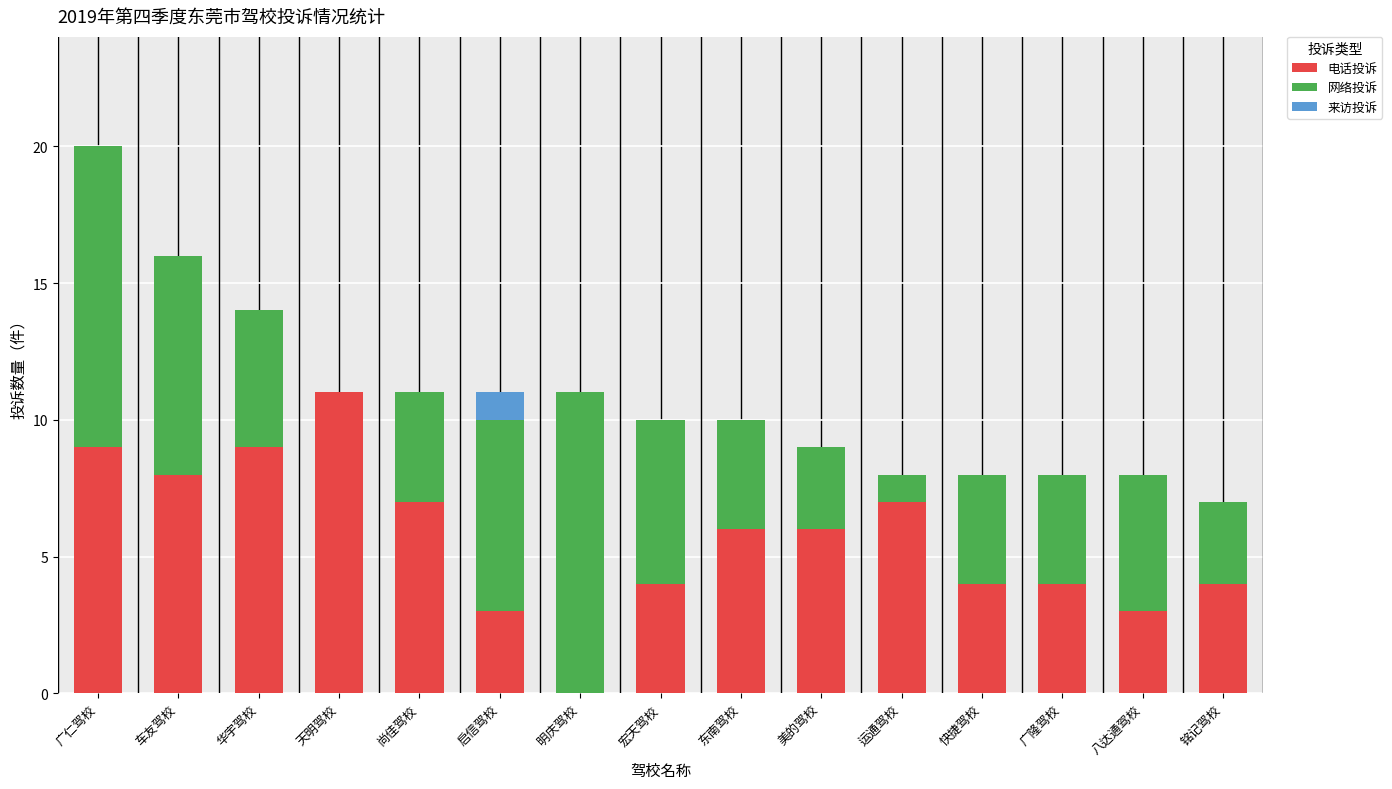

The value of 电话投诉 at 铭记驾校 is 4. True or false?

True